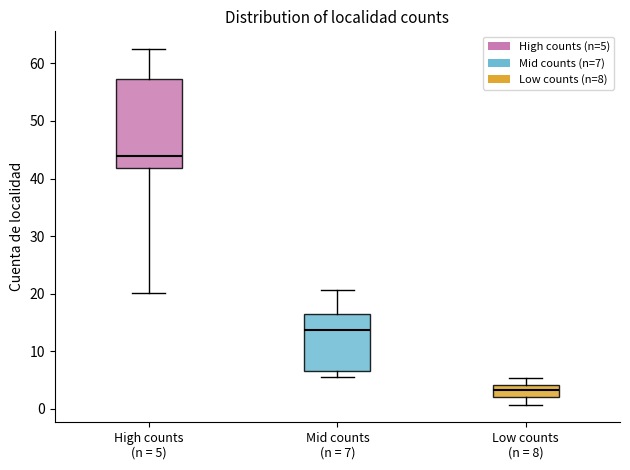

Which box has the lowest median line?

Low counts (n = 8)